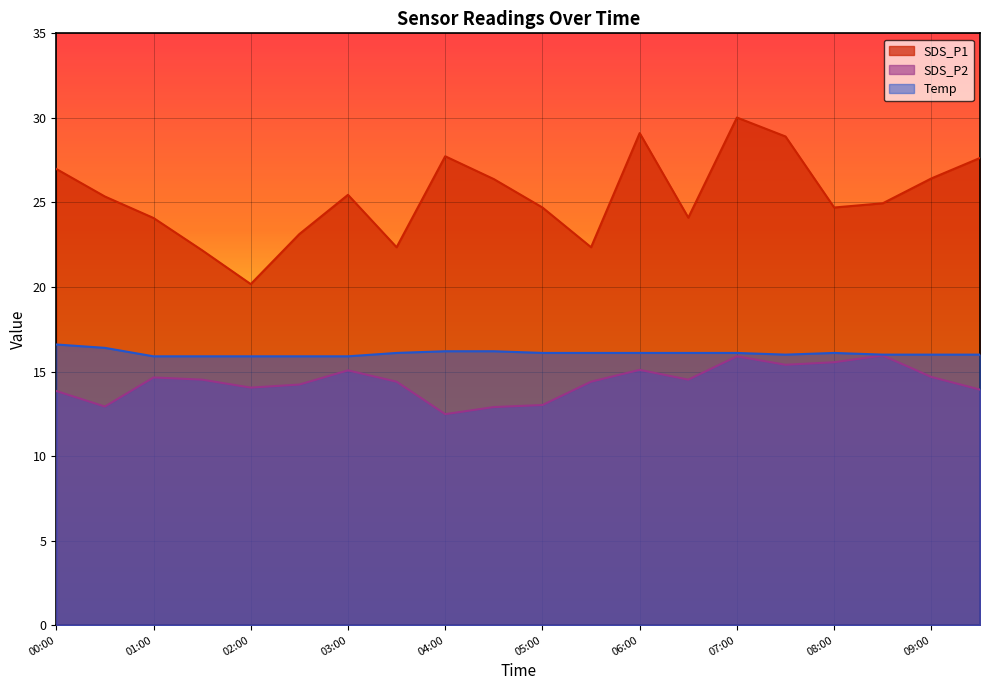

How many values in the Temp series exceed 16?

11